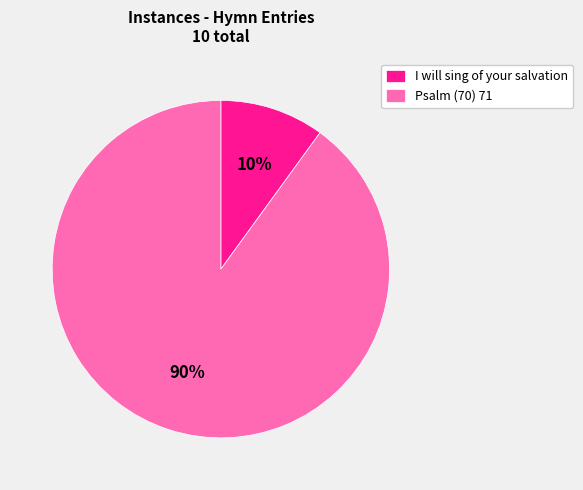

Which has a higher value, I will sing of your salvation or Psalm (70) 71?

Psalm (70) 71